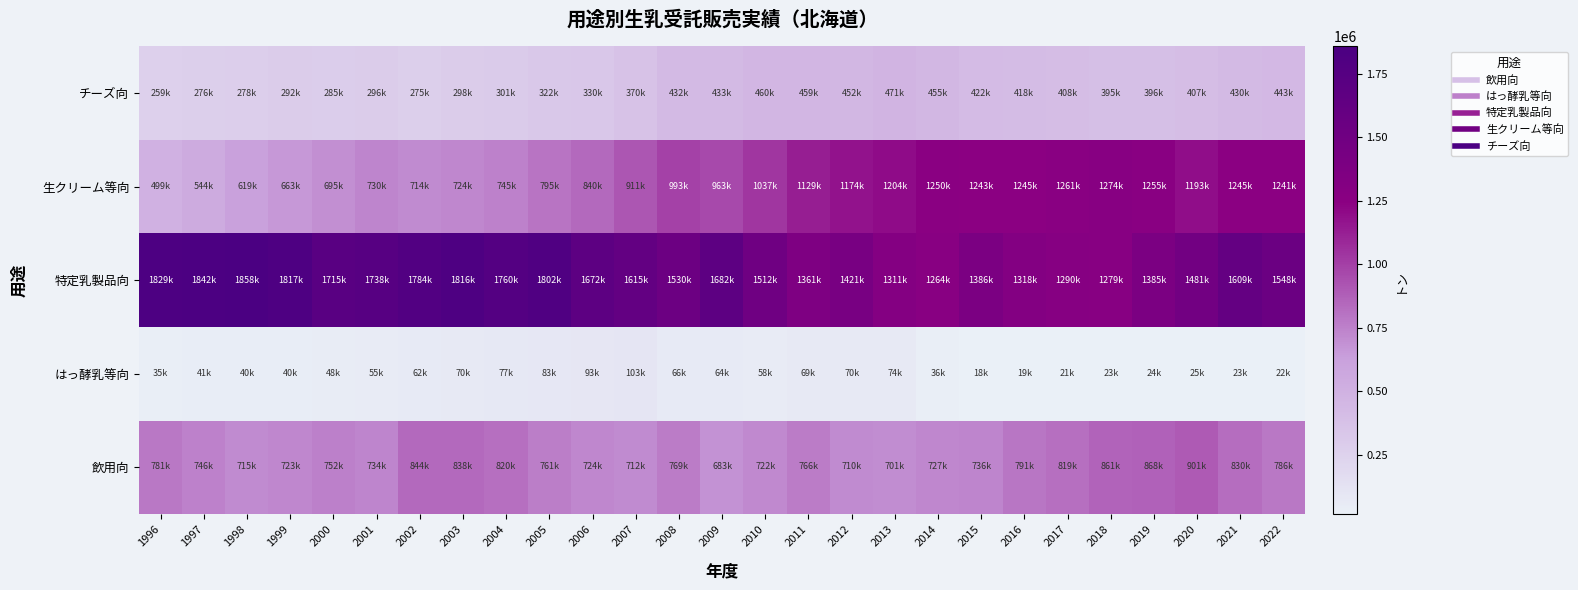

Reading left to right, transcribe all the data shown in this chart.

飲用向: 1996=781418.7	1997=746160.5	1998=714524.0	1999=723358.2	2000=751675.7	2001=734332.3	2002=844140.8	2003=838289.6	2004=820159.2	2005=761172.0	2006=723652.2	2007=711807.0	2008=768754.0	2009=682637.4	2010=721544.0	2011=765739.7	2012=709562.0	2013=701356.8	2014=727360.0	2015=735832.0	2016=791097.9	2017=819093.7	2018=861150.1	2019=868131.0	2020=901229.6	2021=829754.0	2022=785905.7
はっ酵乳等向: 1996=34819.6	1997=41334.5	1998=39903.9	1999=39889.5	2000=47744.3	2001=54870.5	2002=62442.2	2003=69812.0	2004=76905.8	2005=83271.7	2006=92576.3	2007=103295.0	2008=66079.0	2009=63593.1	2010=57502.6	2011=68687.6	2012=69750.0	2013=73896.8	2014=35721.8	2015=18214.0	2016=19402.6	2017=21033.4	2018=23294.7	2019=24400.1	2020=25173.5	2021=22996.0	2022=22215.8
特定乳製品向: 1996=1829267.9	1997=1842325.0	1998=1857814.0	1999=1817206.1	2000=1715341.8	2001=1737540.5	2002=1783588.5	2003=1816081.8	2004=1760312.7	2005=1801833.9	2006=1671671.8	2007=1614863.0	2008=1530440.2	2009=1681809.9	2010=1511796.1	2011=1360789.5	2012=1420945.0	2013=1310818.9	2014=1264030.0	2015=1385543.3	2016=1318448.7	2017=1289824.1	2018=1278673.5	2019=1384619.7	2020=1480795.7	2021=1608633.0	2022=1548453.4
生クリーム等向: 1996=498673.2	1997=543592.1	1998=619037.5	1999=662539.9	2000=694610.7	2001=730257.7	2002=714201.5	2003=724336.3	2004=745151.2	2005=795485.4	2006=839897.5	2007=910917.0	2008=992874.8	2009=962931.8	2010=1036881.3	2011=1129128.3	2012=1173964.0	2013=1203707.5	2014=1249899.8	2015=1243266.0	2016=1245269.6	2017=1261315.8	2018=1274257.4	2019=1255051.2	2020=1193068.8	2021=1244653.0	2022=1241084.1
チーズ向: 1996=259095.6	1997=275773.1	1998=278065.2	1999=292009.0	2000=284741.1	2001=296201.5	2002=275499.7	2003=297564.0	2004=300583.2	2005=321584.6	2006=329979.4	2007=370026.0	2008=432453.0	2009=433248.2	2010=460009.9	2011=459116.6	2012=452190.0	2013=471143.5	2014=455326.0	2015=422471.6	2016=418125.4	2017=408400.7	2018=395011.9	2019=396112.9	2020=406832.7	2021=429827.0	2022=442651.5